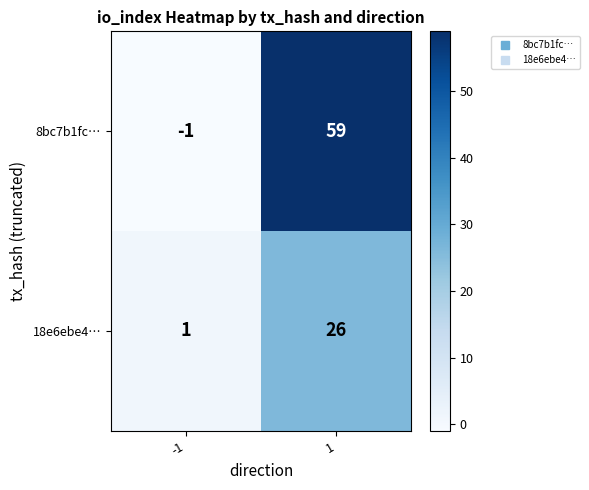

List the series in order of their overall mean, highest first.

8bc7b1fc…, 18e6ebe4…